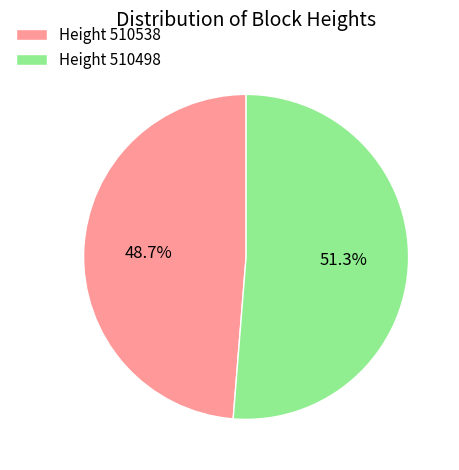

Does any single category account for the majority?

Yes